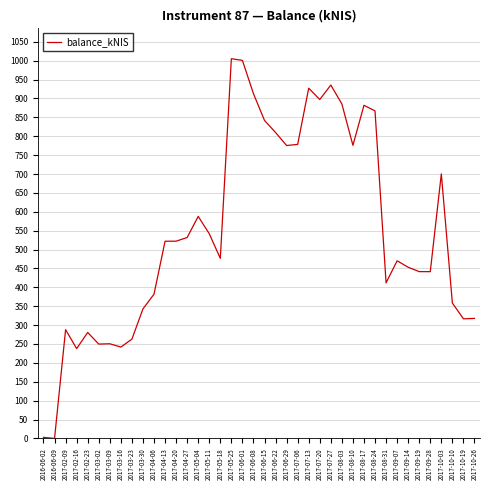

What is the average value?

548.2